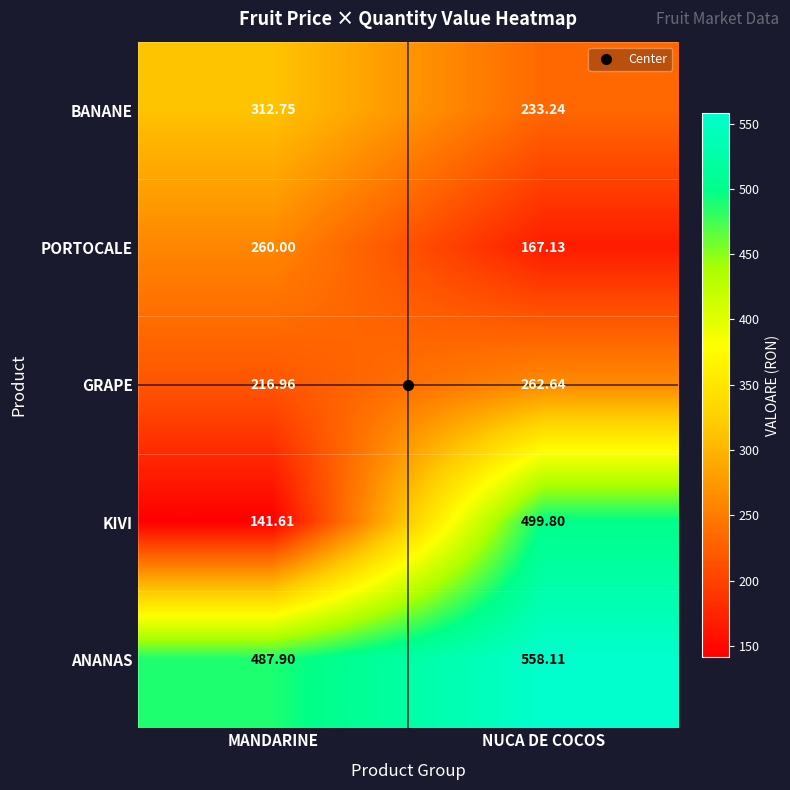

At which label does GRAPE first exceed 262?

NUCA DE COCOS